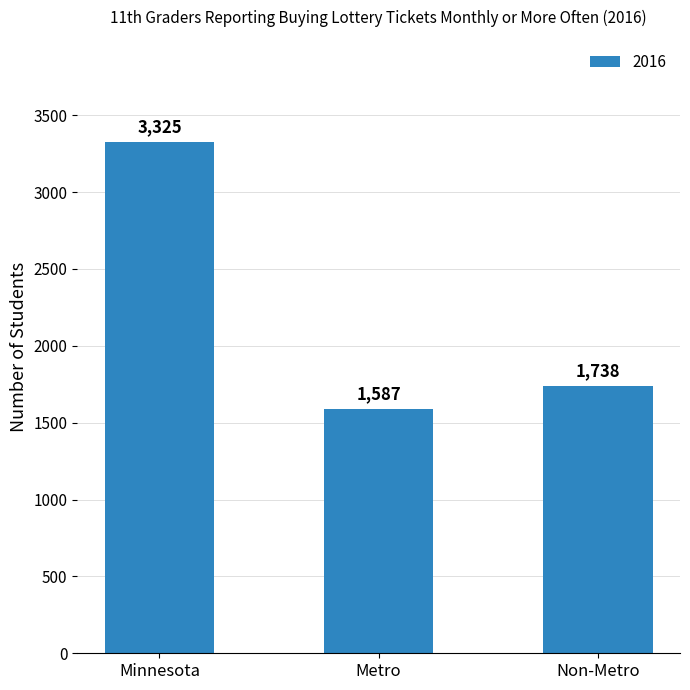

What is the value of the 2nd bar from the left?

1587